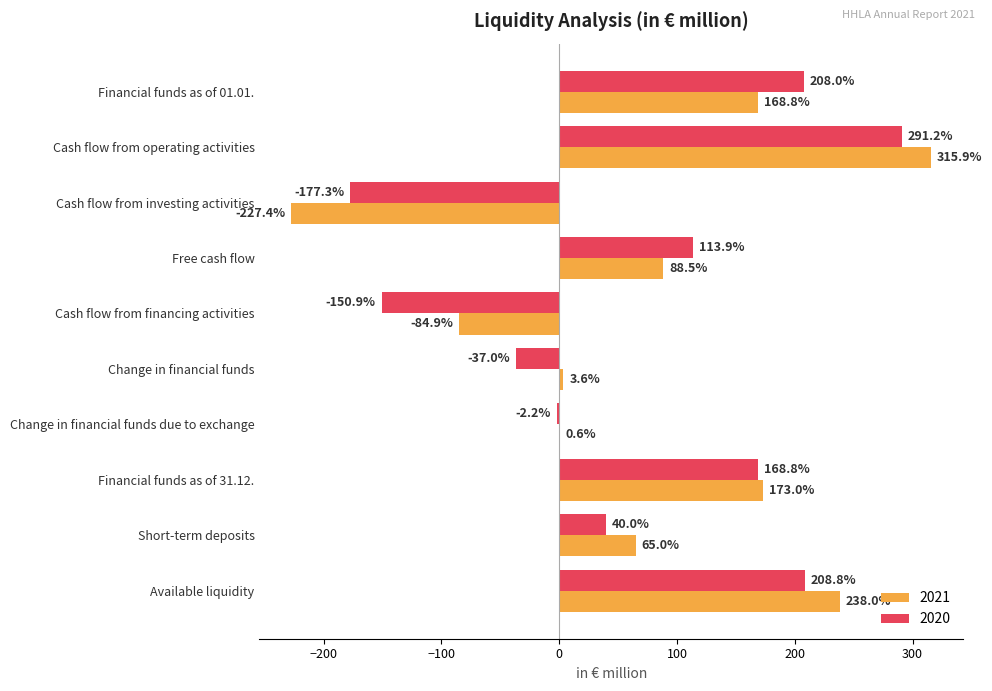

Where is 2020 nearest to the value 56?

Short-term deposits